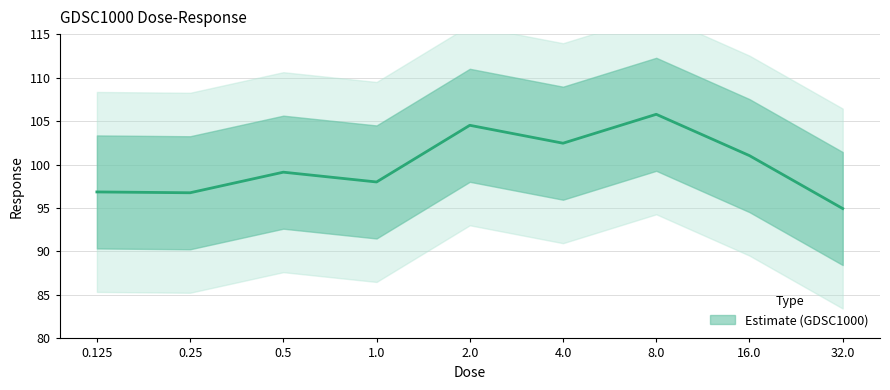

Reading right to left, transcribe all the data shown in this chart.

94.9	101.0	105.8	102.5	104.5	98.0	99.1	96.8	96.8